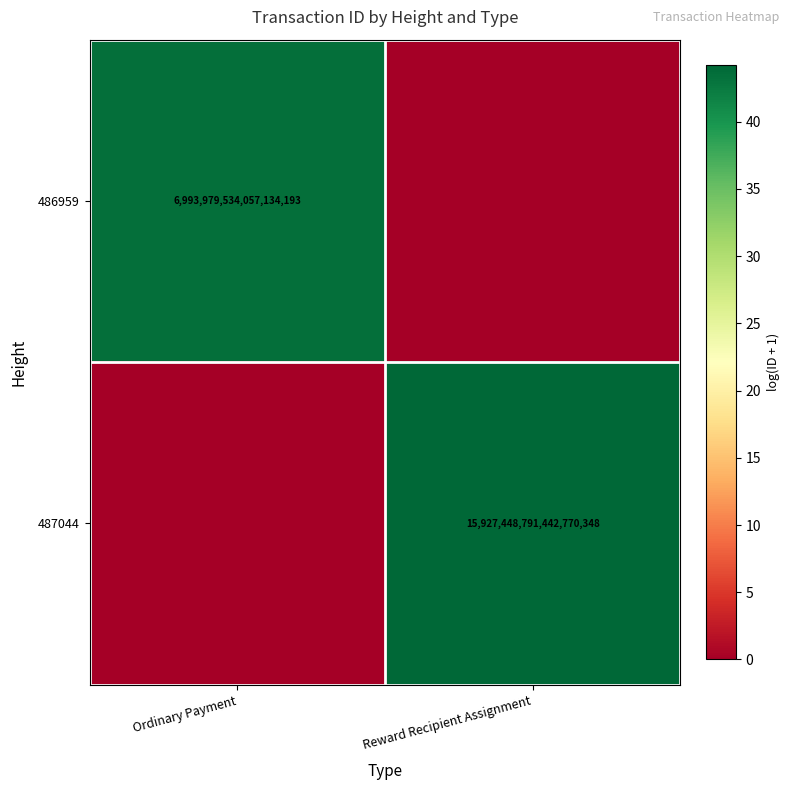

True or false: 486959 has a value of 4743065592426761216 at Ordinary Payment.

False